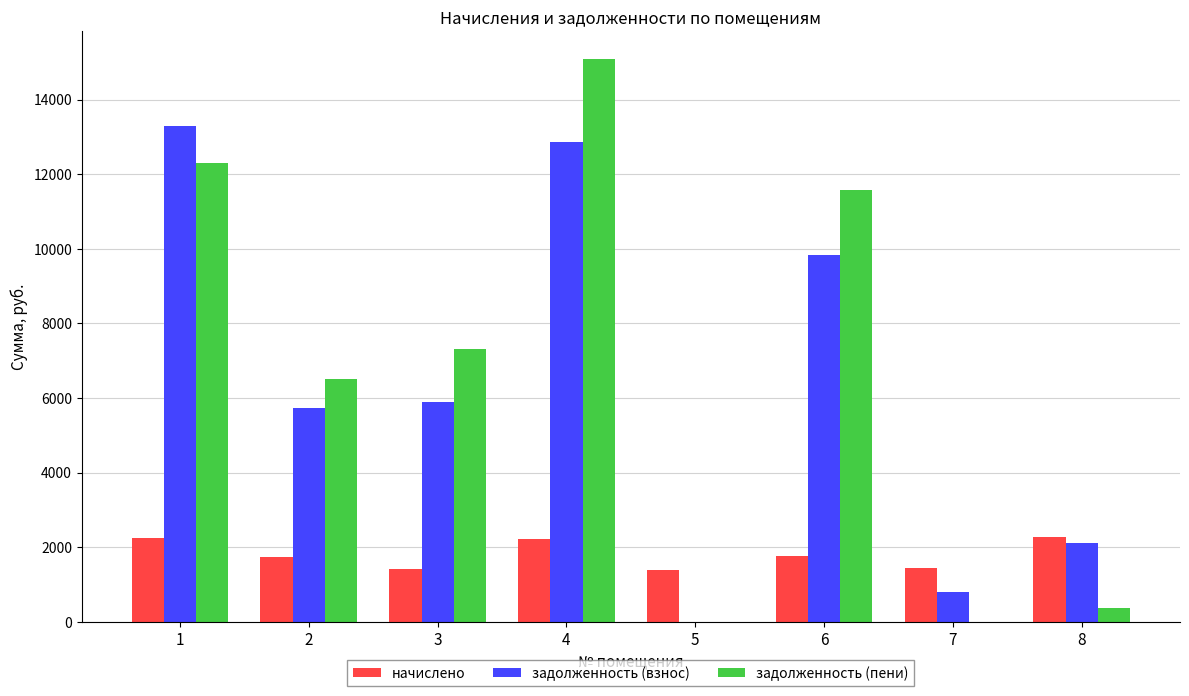

Is the value of задолженность (взнос) at 3 greater than the value of начислено at 6?

Yes